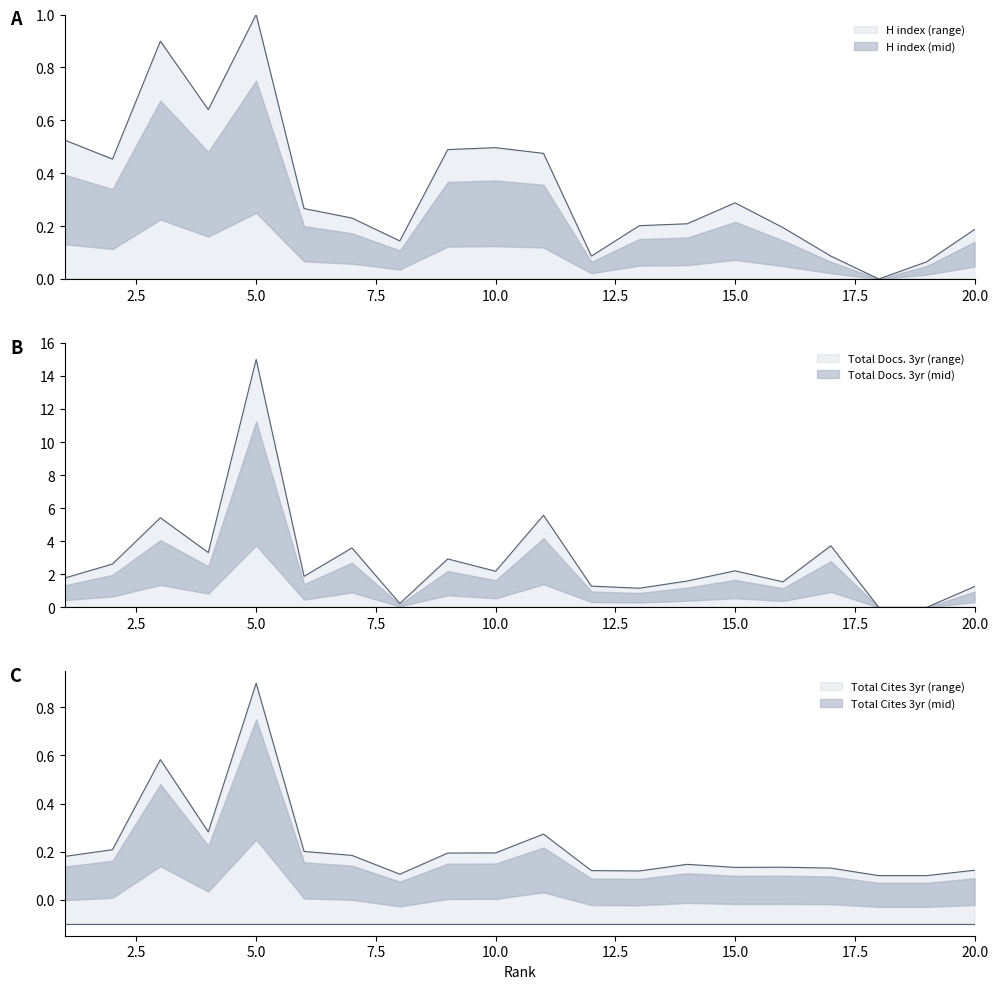

Is the value of Total Docs. (3years) at 11 greater than the value of H index at 12?

Yes